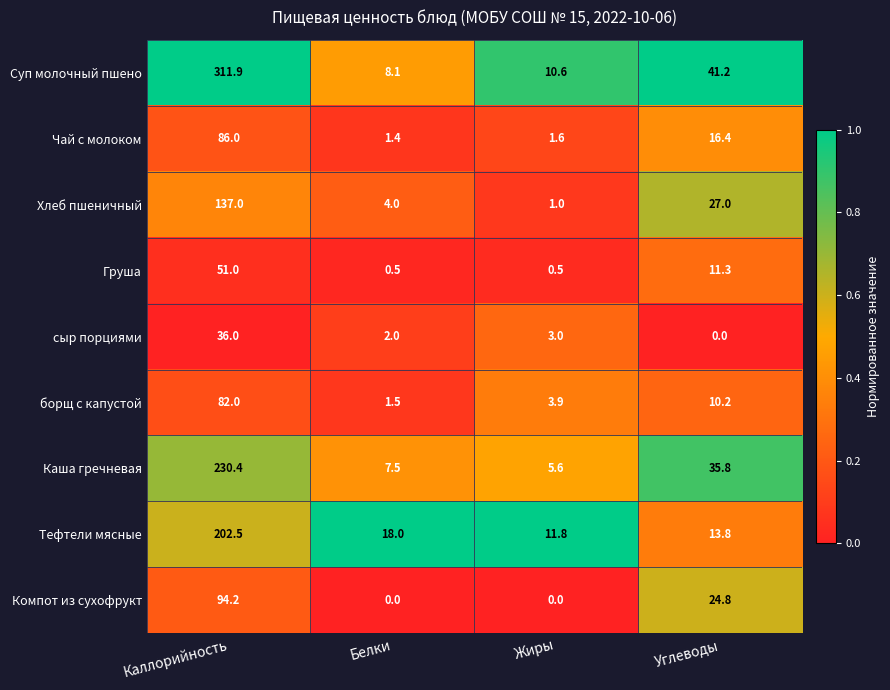

At how many categories does at least one series exceed 0?

4